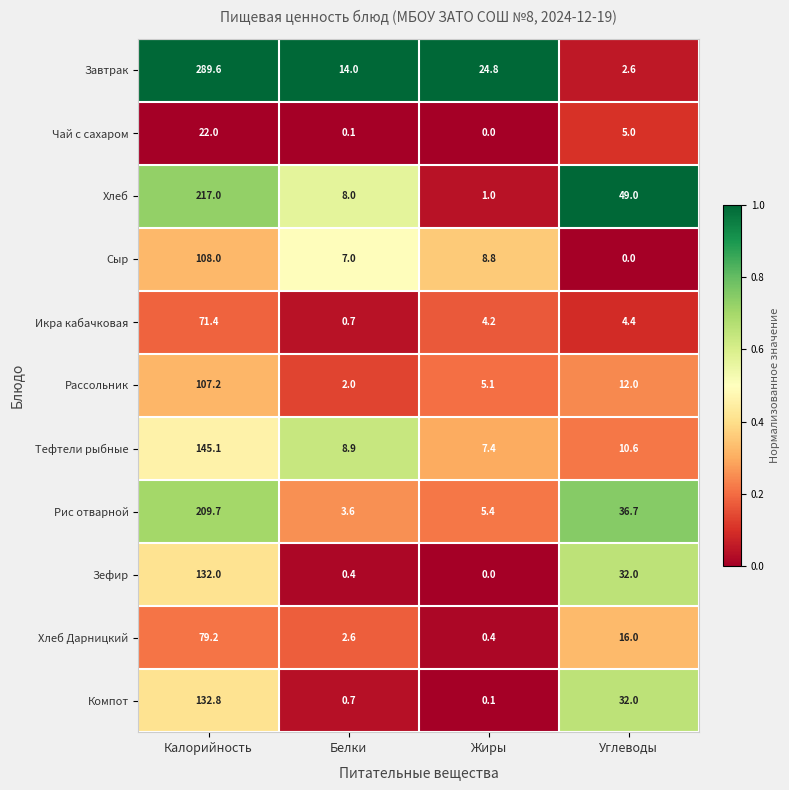

Which series has the widest spread of values?

Завтрак